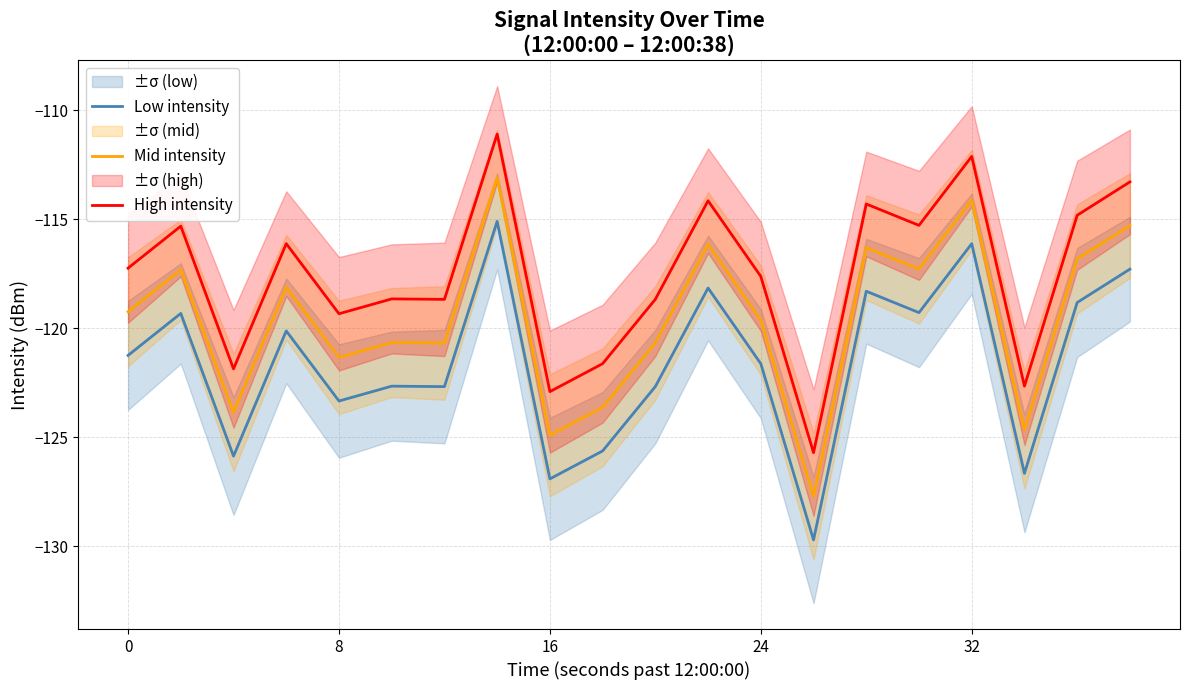

What is the value of the High intensity point at the 19th from the left?

-114.8